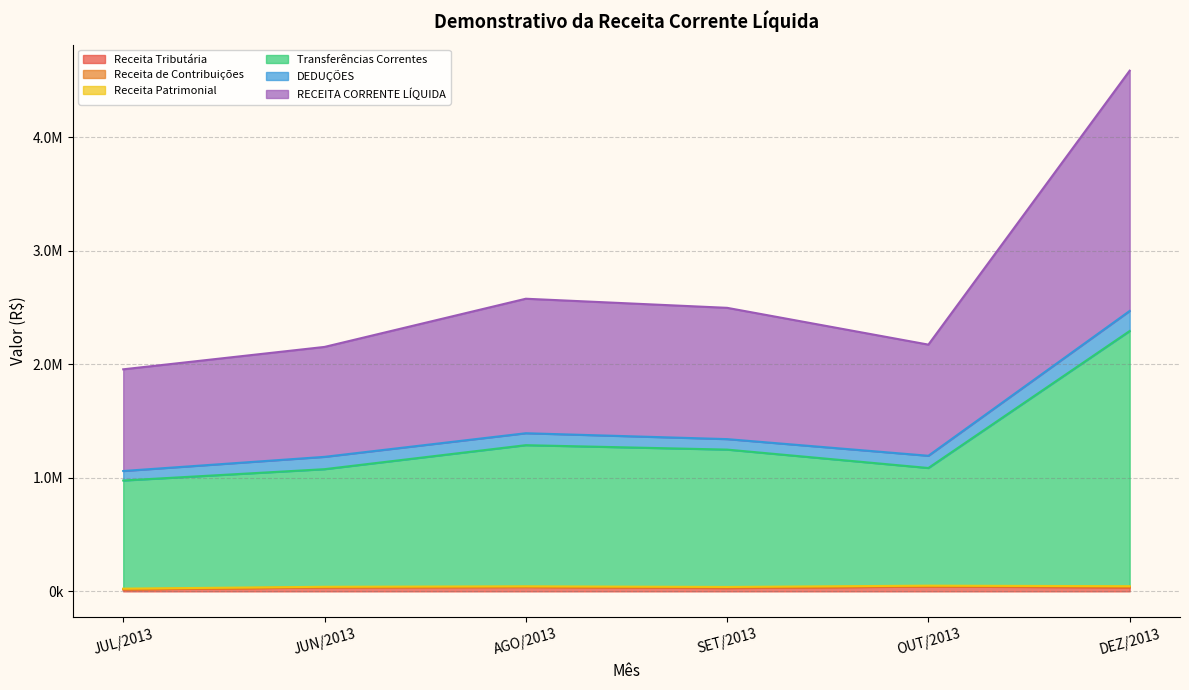

What position from the left is JUL/2013?

1